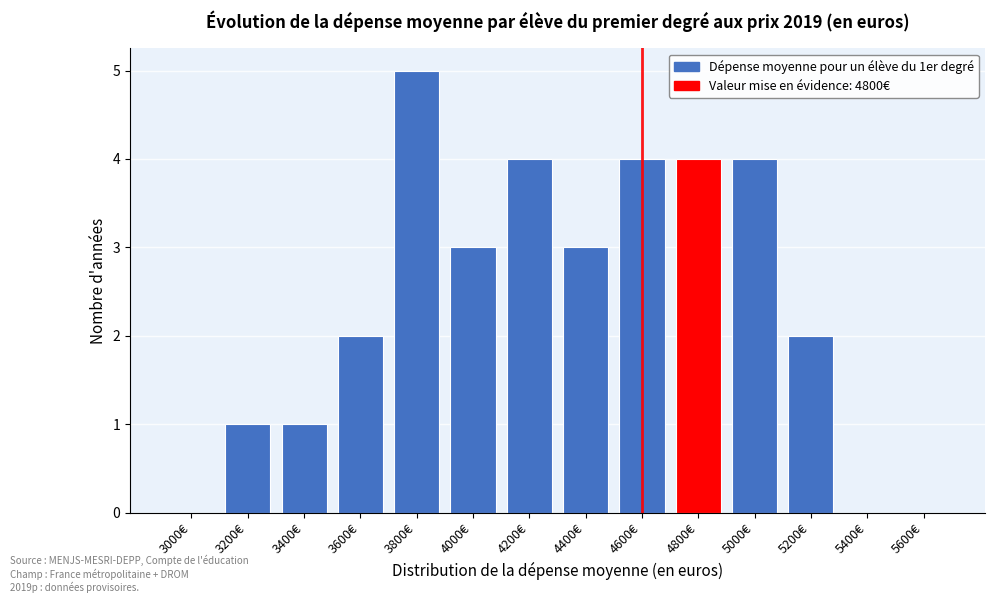

Reading left to right, list all the values displayed in this chart.

3000€=0	3200€=1	3400€=1	3600€=2	3800€=5	4000€=3	4200€=4	4400€=3	4600€=4	4800€=4	5000€=4	5200€=2	5400€=0	5600€=0